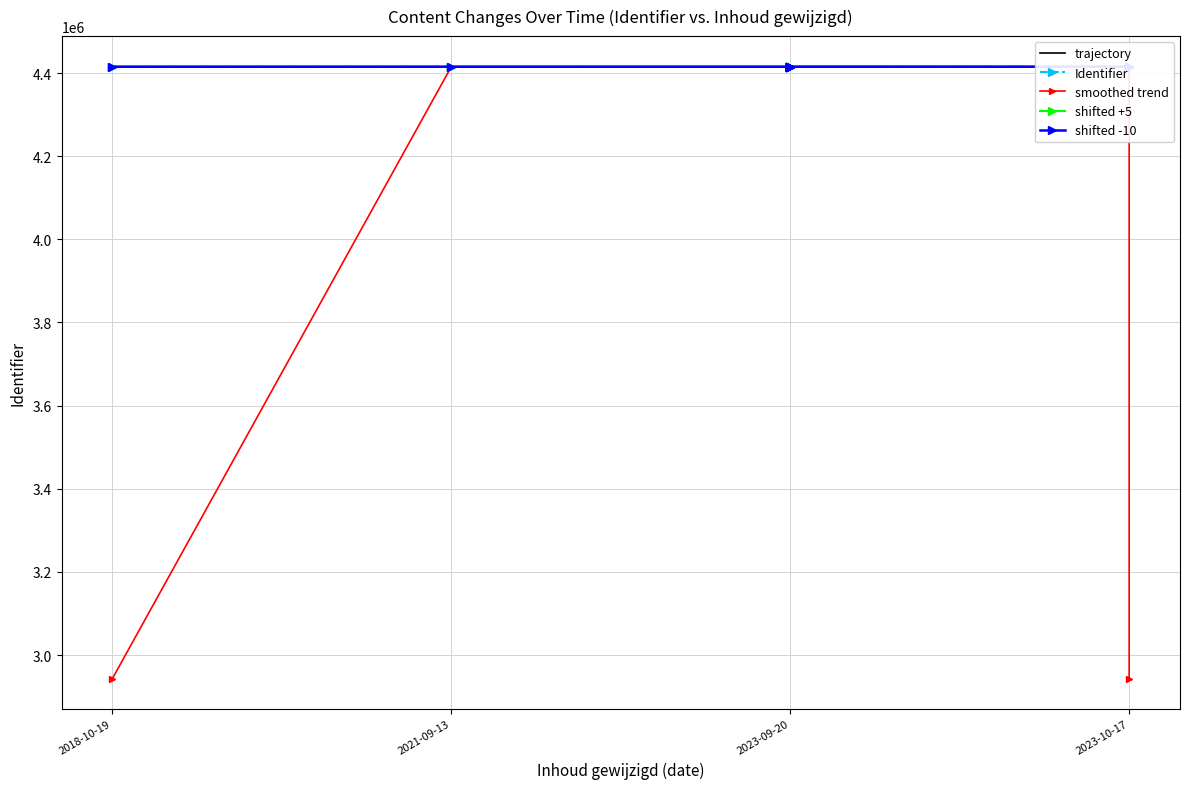

What is the sum of all shifted -10 values?

92717361.0